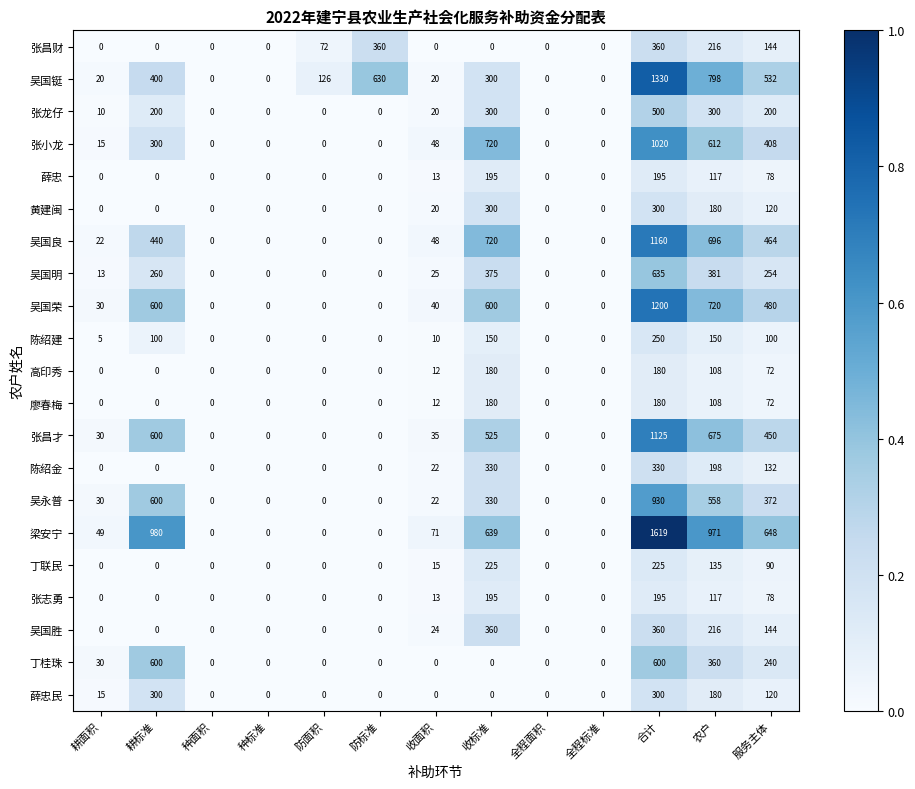

At which label is 薛忠 closest to 97?

服务主体